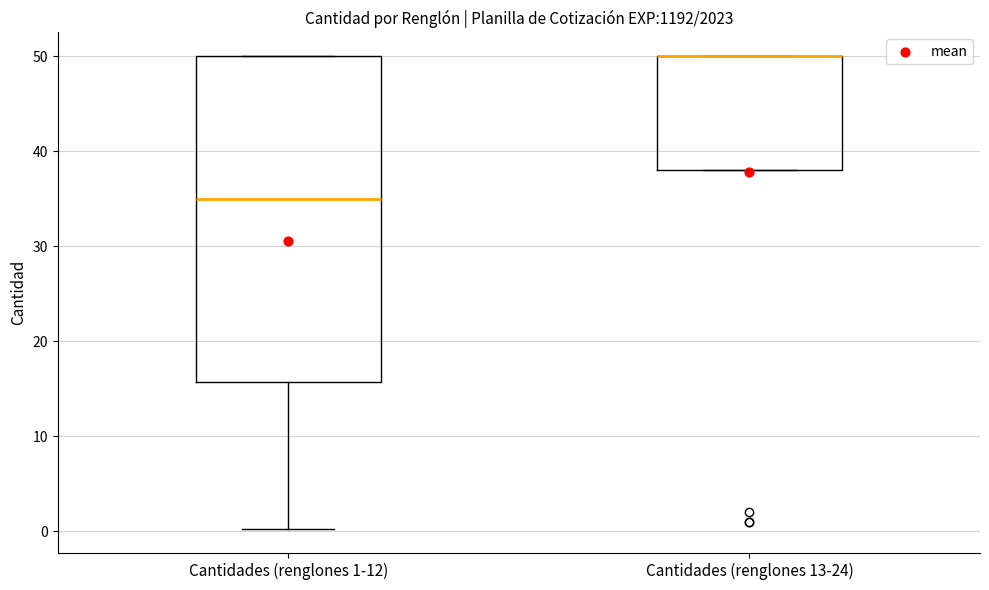

Reading left to right, transcribe this box plot: for each box, give where its median line is, the range the box spans, and where its two whiskers end, as read against the y-axis. The values are not printed on the chart, so give them approximately, as read against the axis.

Cantidades (renglones 1-12): median 35, box 16 to 50, whiskers 0 to 50
Cantidades (renglones 13-24): median 50 (drawn on the box's upper edge), box 38 to 50, whiskers 38 to 50